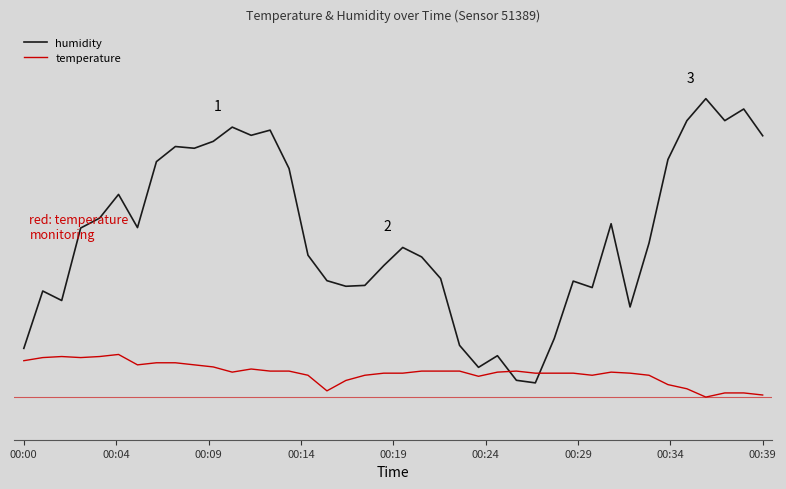

Does the chart have visible grid lines?

No